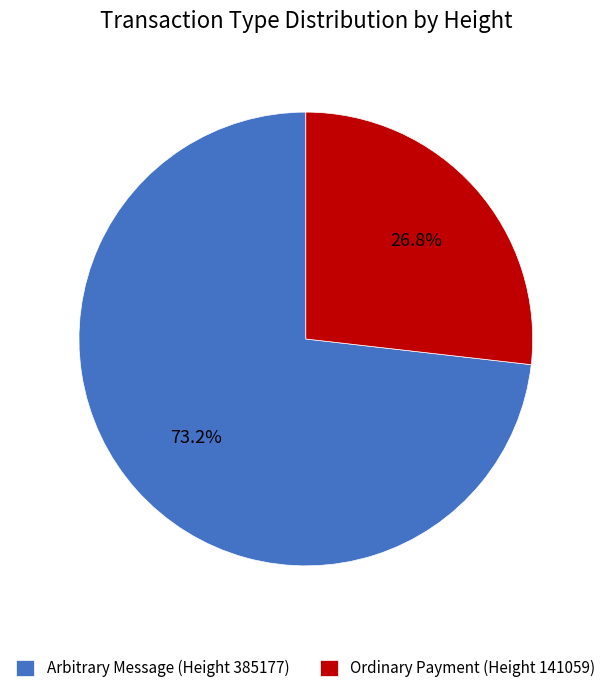

To the nearest percent, what is the difference between the largest and smallest slice percentages?

46%